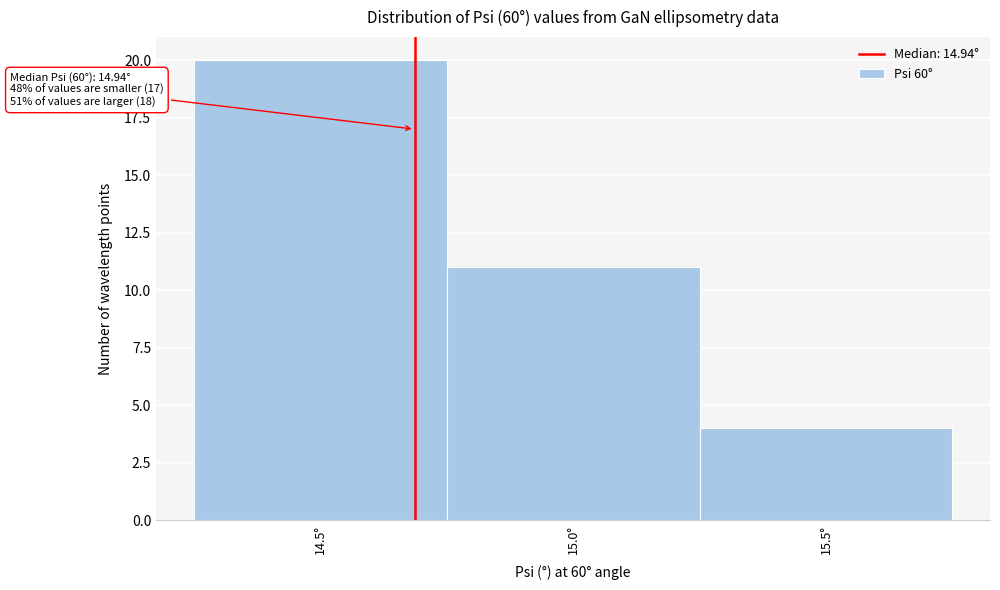

Reading left to right, extract all data points from this chart.

20	11	4